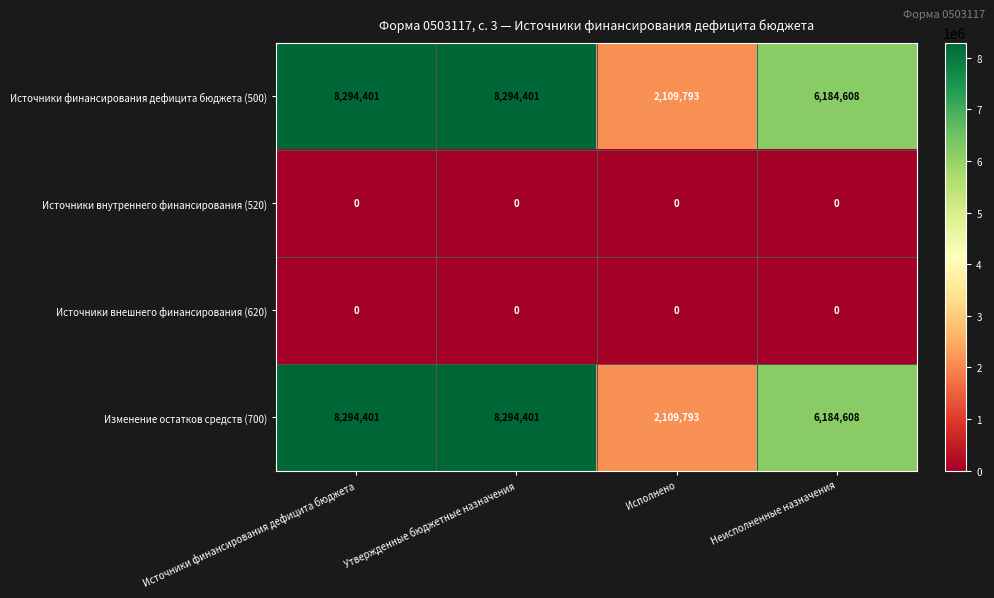

Reading left to right, transcribe all the data shown in this chart.

Источники финансирования дефицита бюджета (500): Источники финансирования дефицита бюджета=8294401	Утвержденные бюджетные назначения=8294401	Исполнено=2109793	Неисполненные назначения=6184608
Источники внутреннего финансирования (520): Источники финансирования дефицита бюджета=0	Утвержденные бюджетные назначения=0	Исполнено=0	Неисполненные назначения=0
Источники внешнего финансирования (620): Источники финансирования дефицита бюджета=0	Утвержденные бюджетные назначения=0	Исполнено=0	Неисполненные назначения=0
Изменение остатков средств (700): Источники финансирования дефицита бюджета=8294401	Утвержденные бюджетные назначения=8294401	Исполнено=2109793	Неисполненные назначения=6184608